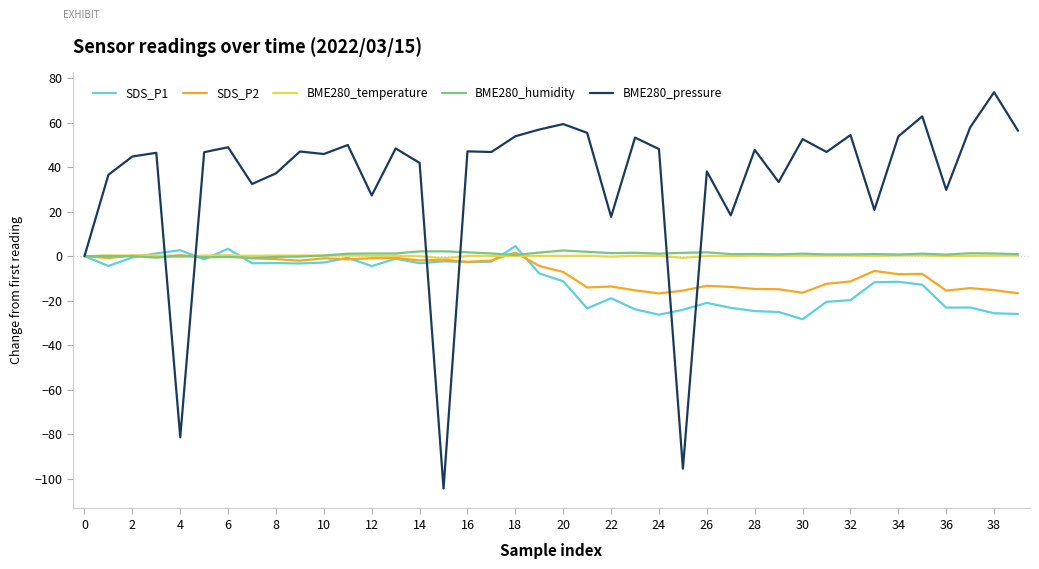

What is the difference between the maximum and second lowest values in the BME280_pressure series?

169.1